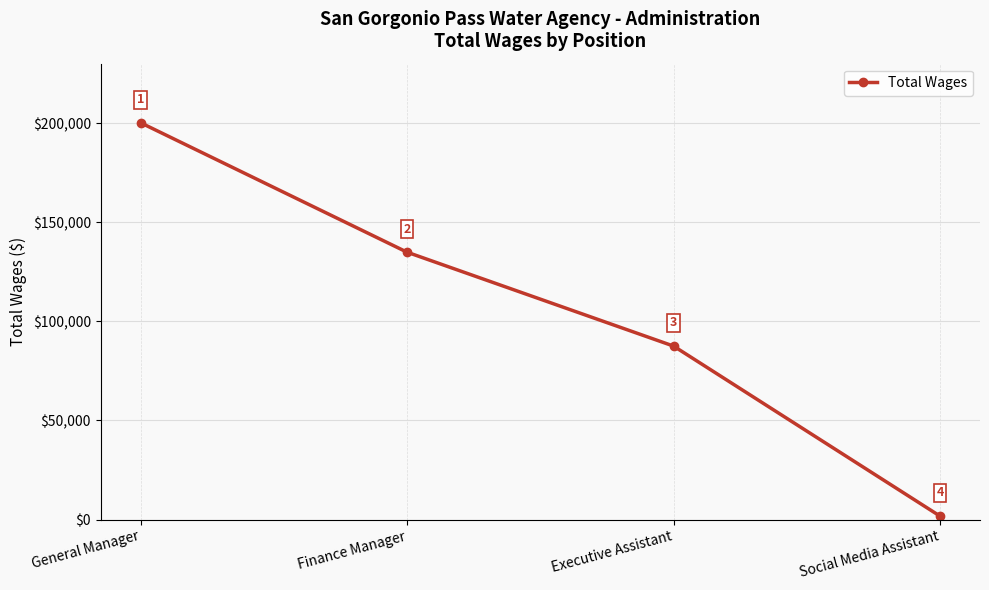

Reading left to right, list all the values displayed in this chart.

General Manager=200197	Finance Manager=134898	Executive Assistant=87540	Social Media Assistant=1770